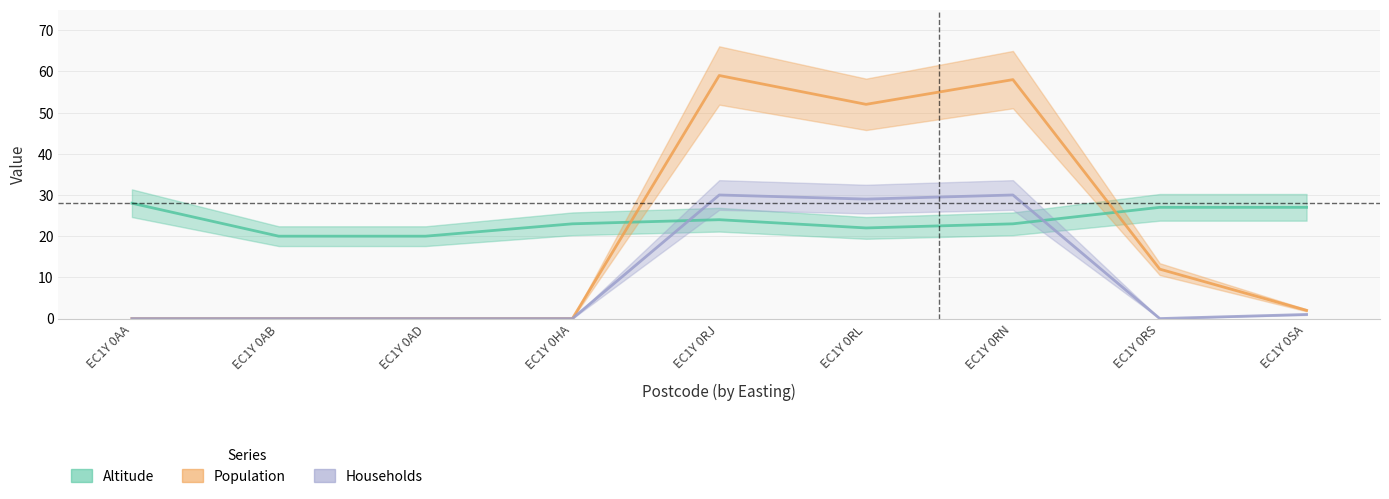

Does the chart display data point markers on the line(s)?

No